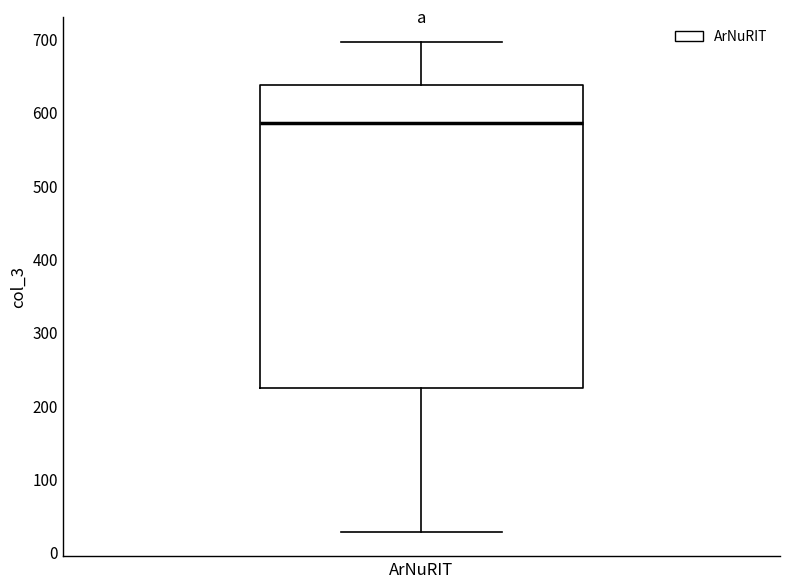

Where does the upper whisker of the box for ArNuRIT end on the y-axis? The values are not printed on the chart, so give them approximately, as read against the axis.

700